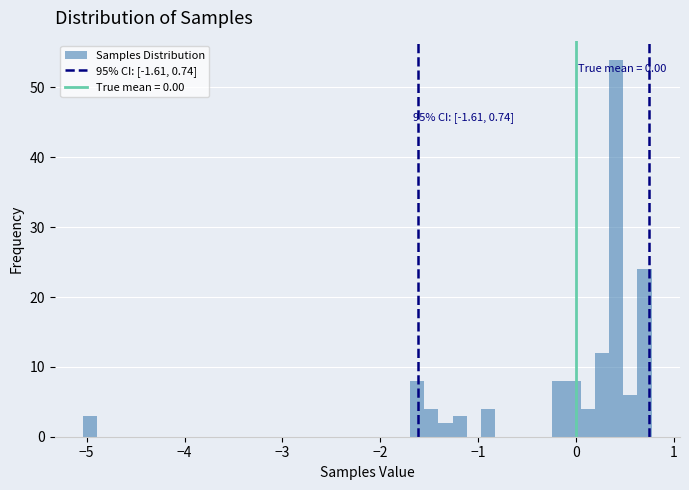

Read against the x-axis, roughly where is the centre of the tallest bar?

0.4